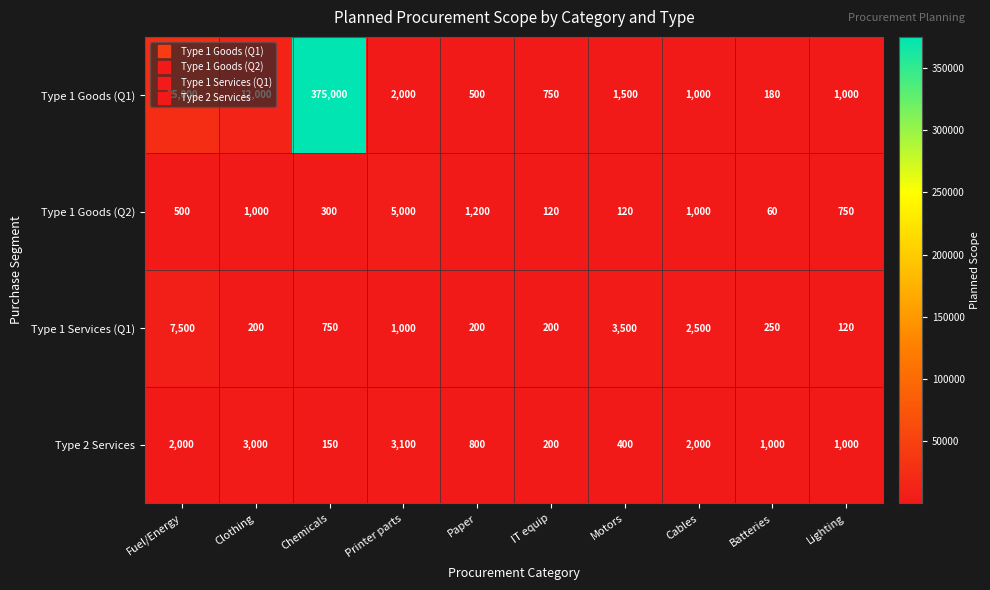

The Type 1 Goods (Q2) series shows 1836 at Printer parts. True or false?

False